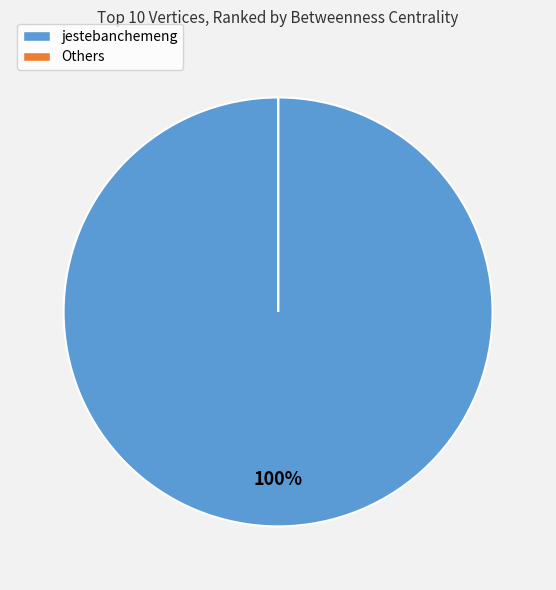

Is there any slice that represents more than half of the pie?

Yes